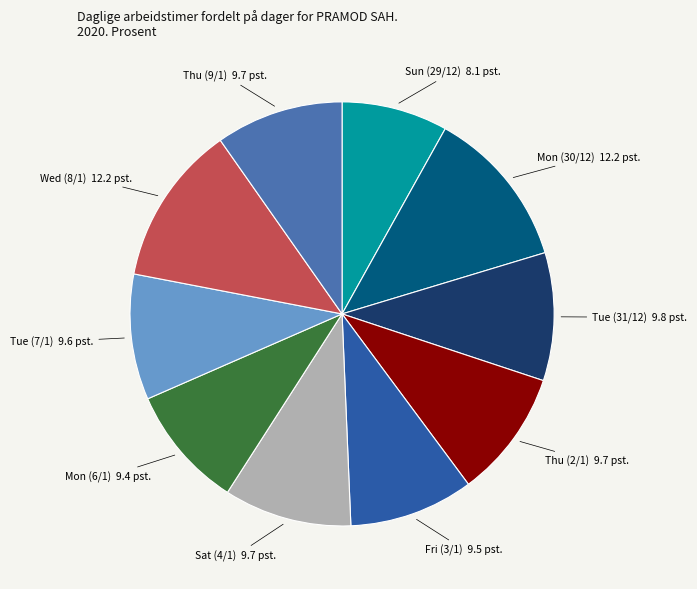

Is there a majority slice in this chart?

No